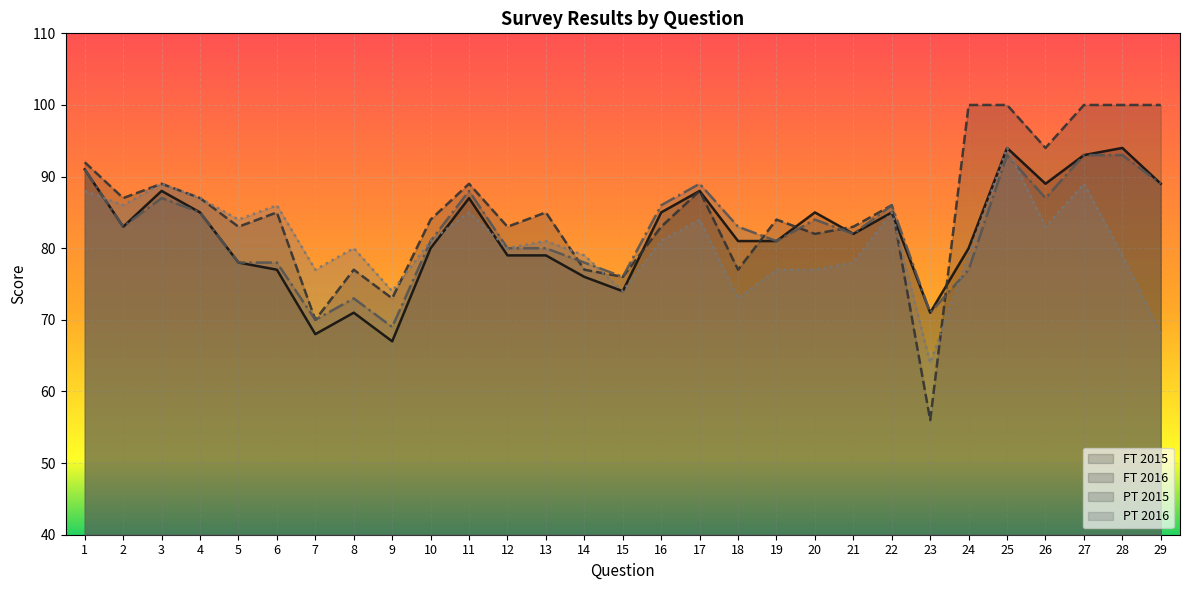

In FT 2016, how many points are higher than both neighbors (excluding endpoints)?

8